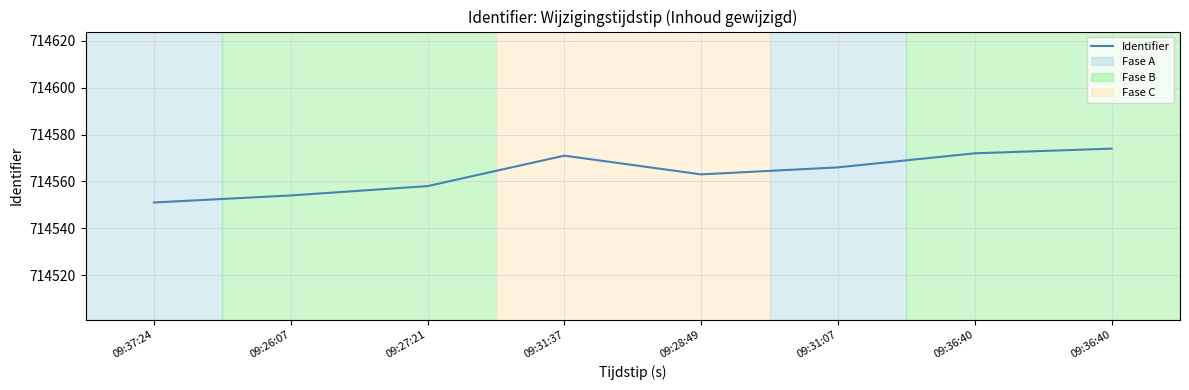

What is the change in value from 09:27:21 to 09:31:37?

+13